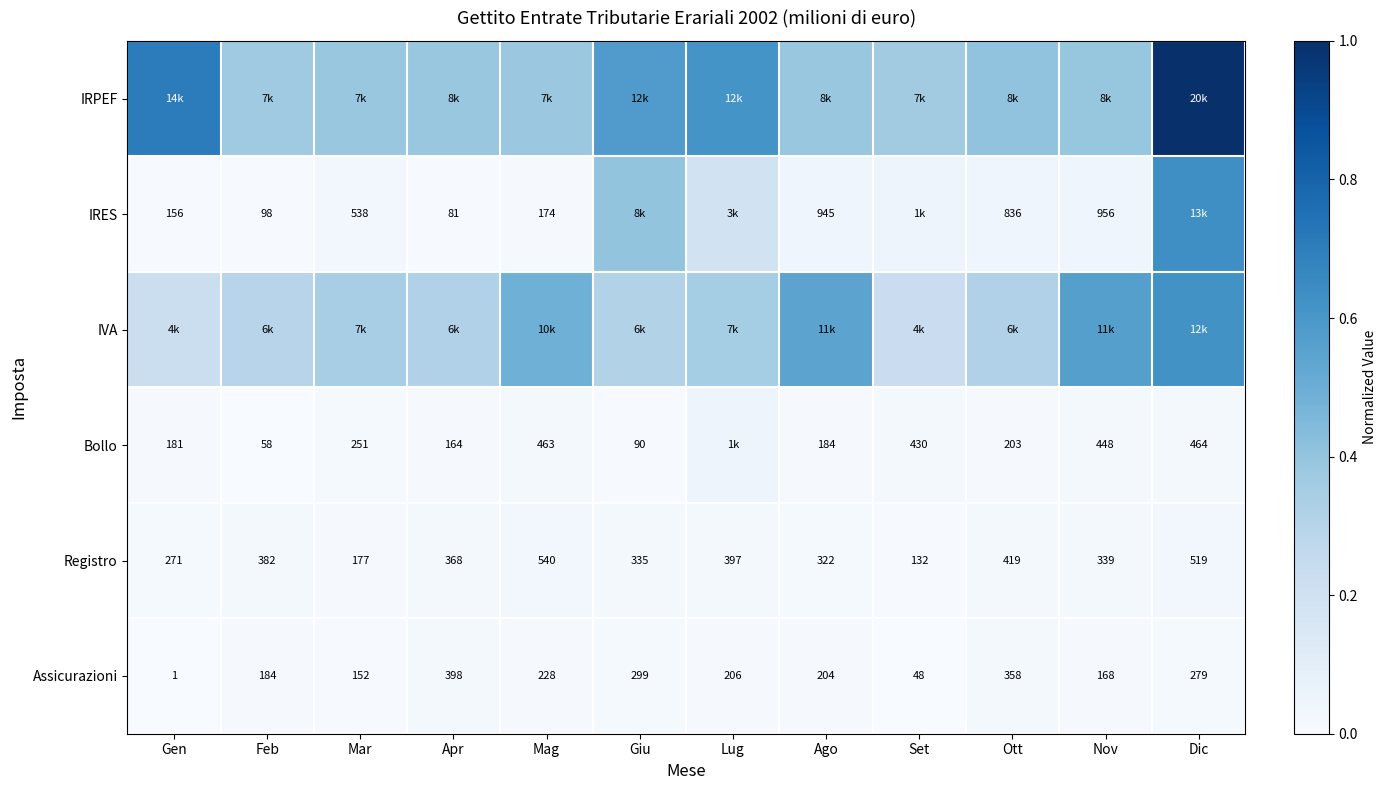

The value of IRES at Mag is 0.0. True or false?

False